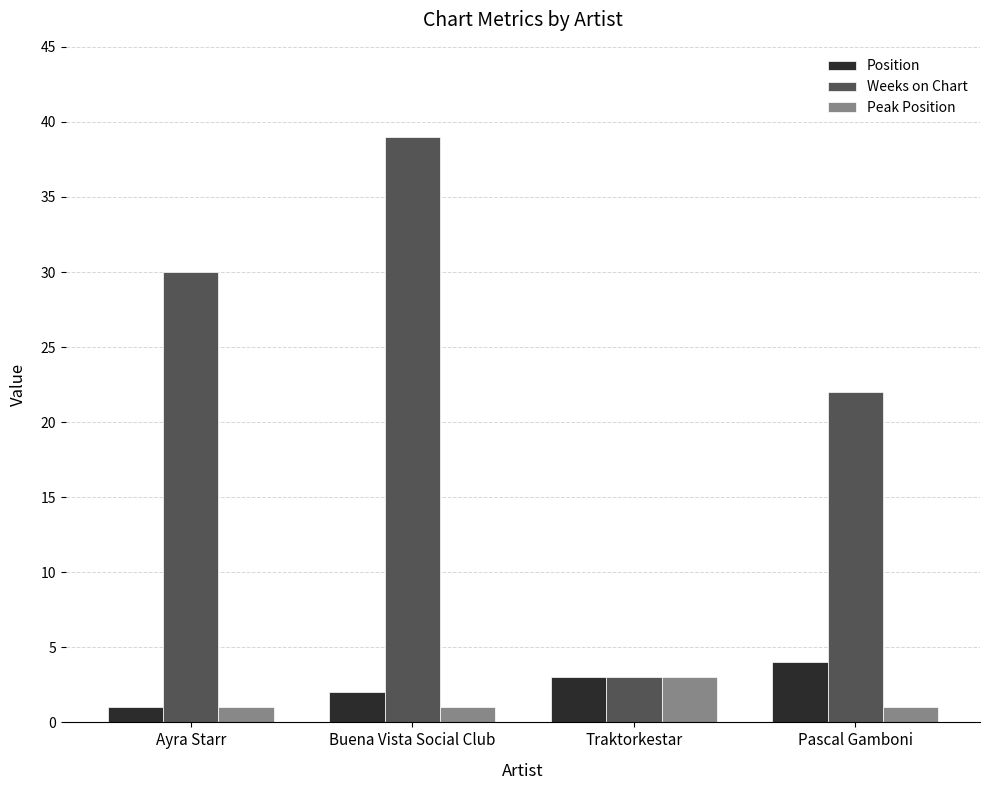

Reading left to right, transcribe all the data shown in this chart.

Position: 1	2	3	4
Weeks on Chart: 30	39	3	22
Peak Position: 1	1	3	1